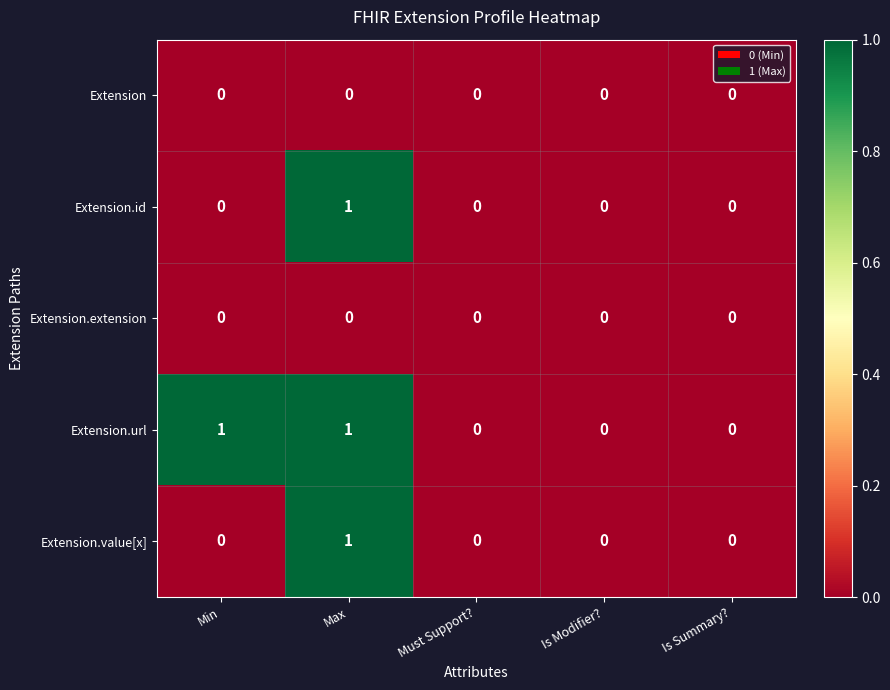

At which label does Extension.id reach its peak?

Max